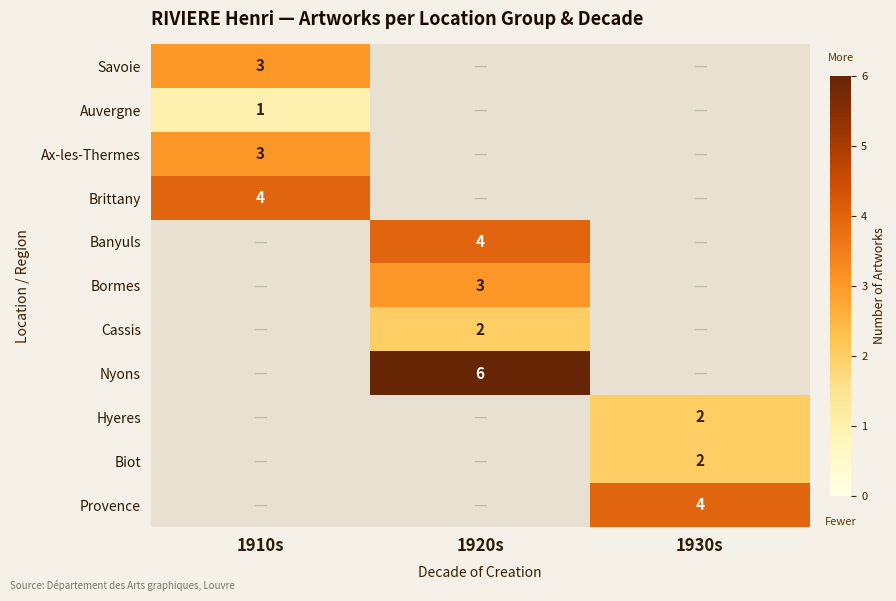

Which category has the highest value across all series?

1920s